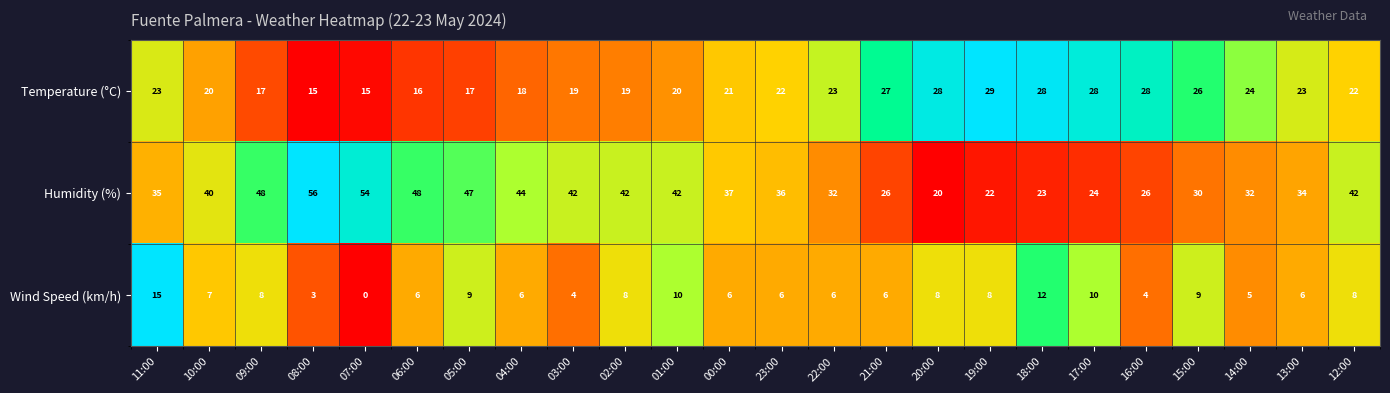

What is the average value of the Wind Speed (km/h) series?

7